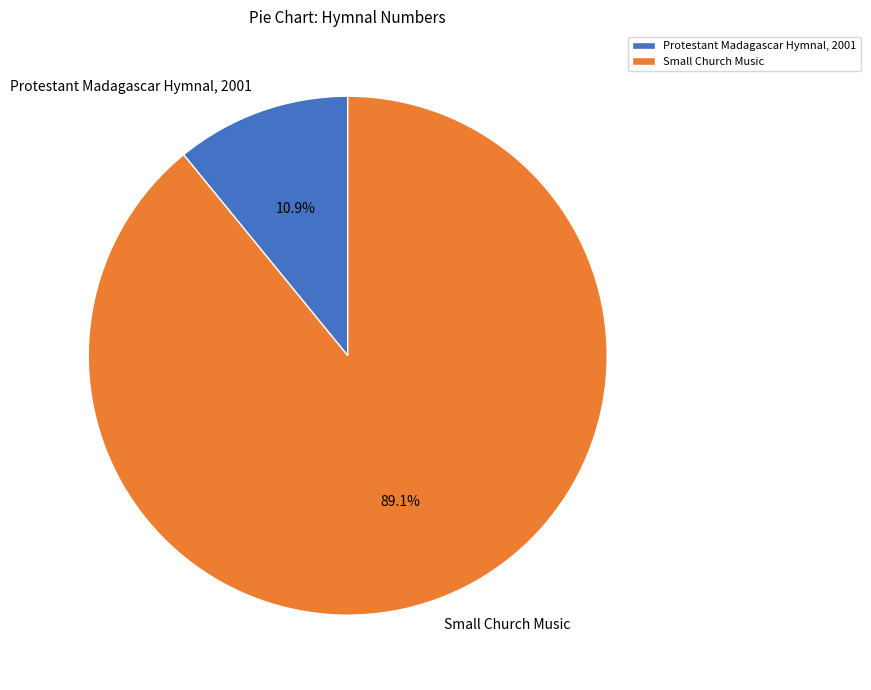

How many slices are in this pie chart?

2